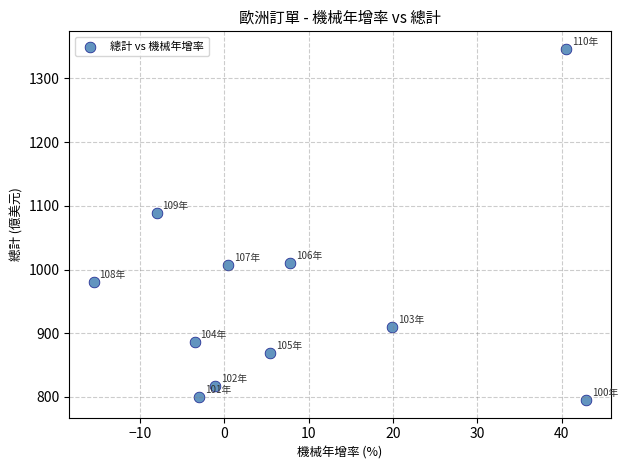

What is the range of X values (max minus min)?

58.4